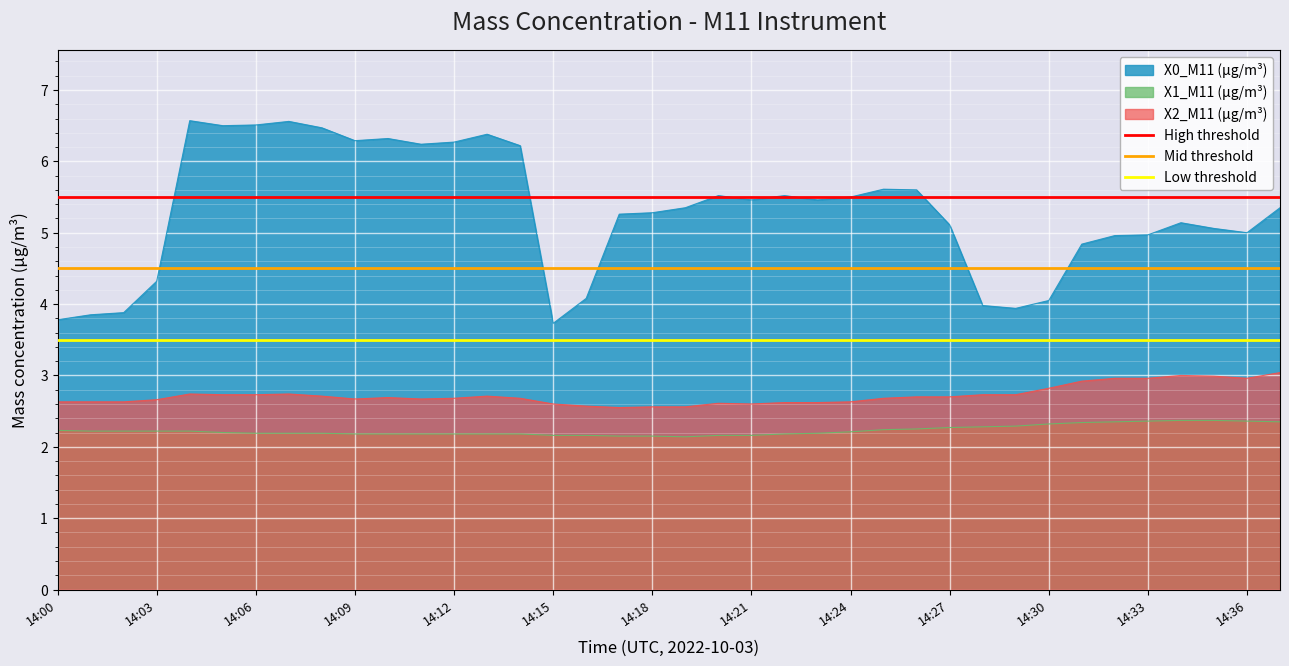

True or false: X0_M11 (μg/m³) and X1_M11 (μg/m³) intersect in this chart.

False